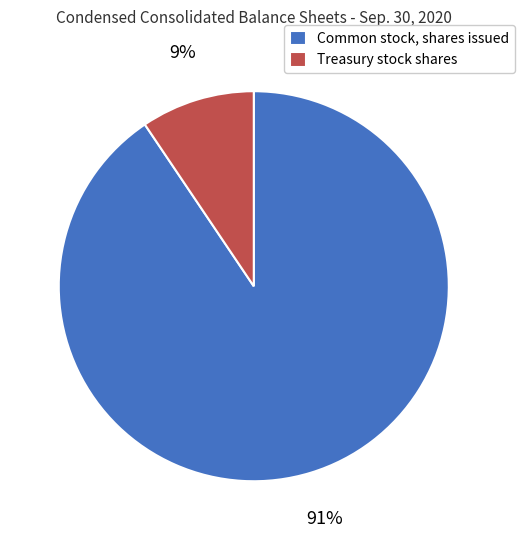

What is the largest slice in the pie chart?

Common stock, shares issued